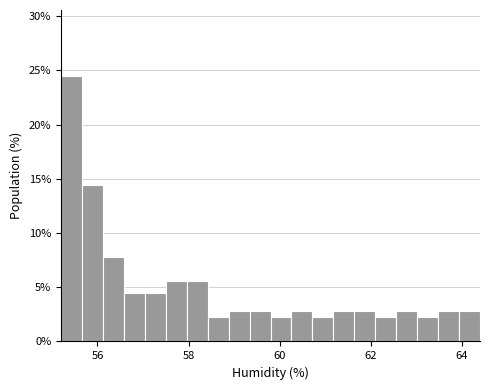

Read against the x-axis, roughly where is the centre of the tallest bar?

55.4